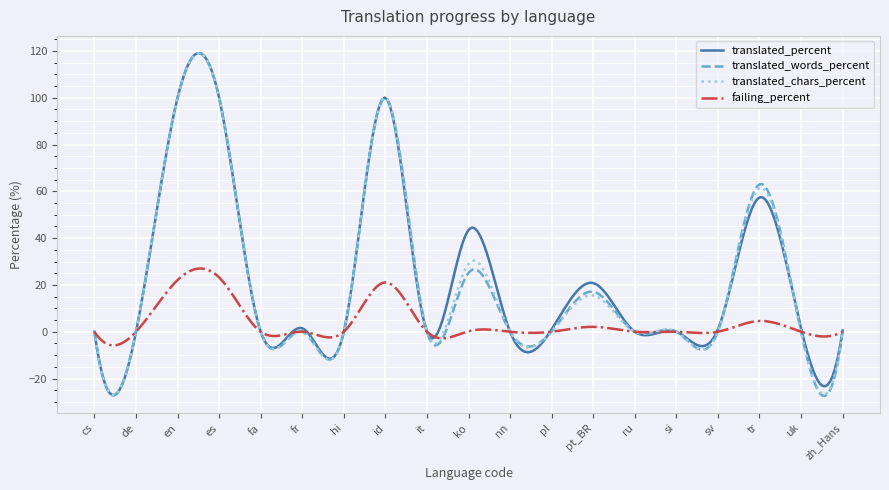

How many lines are shown in the chart?

4